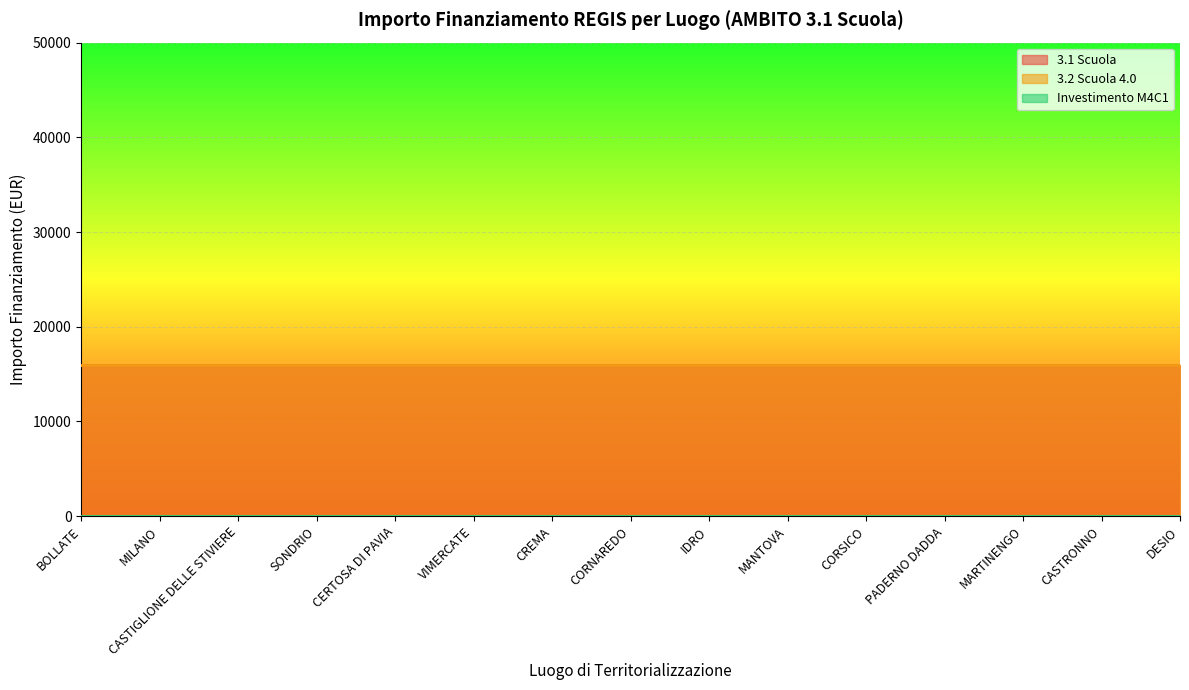

Read the 3.1 Scuola value at SONDRIO.

16000.0